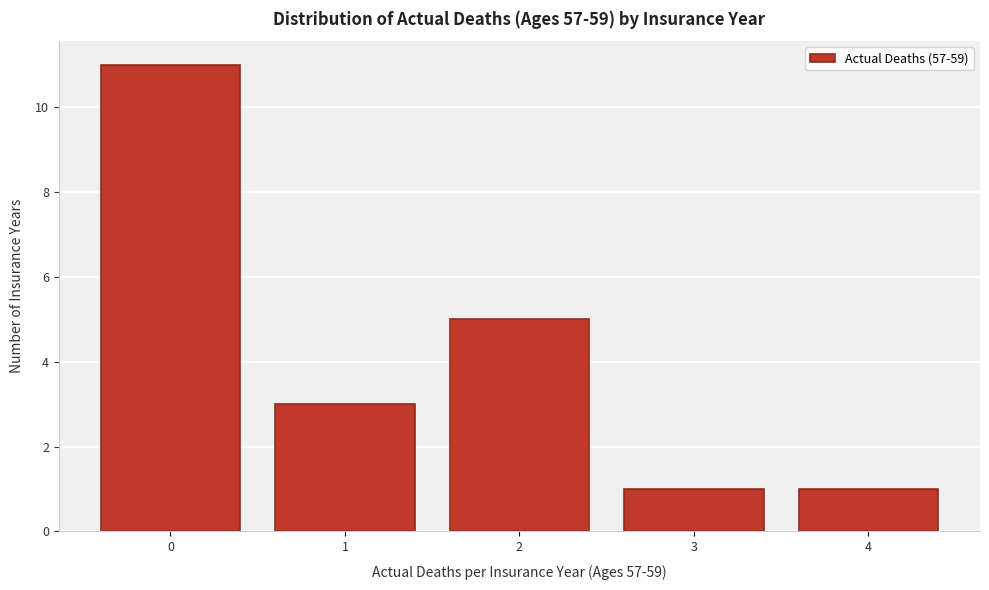

Reading left to right, extract all data points from this chart.

11	3	5	1	1